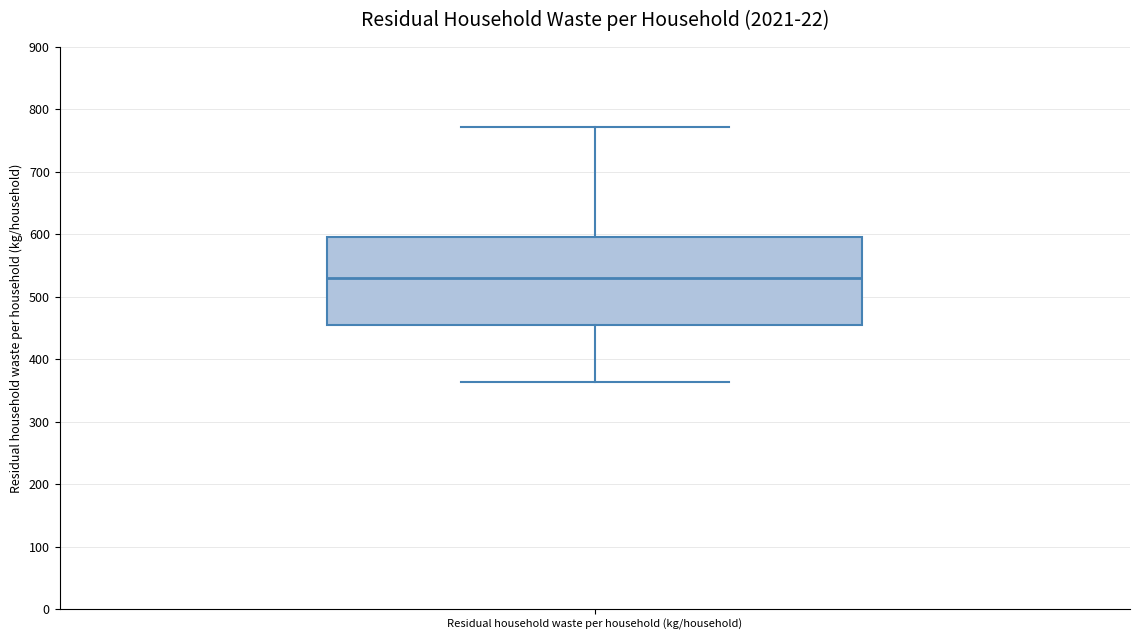

Transcribe this box plot: give where the median line is, the range the box spans, and where the two whiskers end, as read against the y-axis. The values are not printed on the chart, so give them approximately, as read against the axis.

median 530, box 450 to 600, whiskers 360 to 770